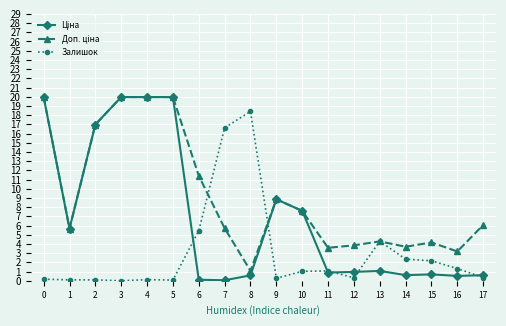

True or false: Залишок has a value of 18.4 at 8.

True